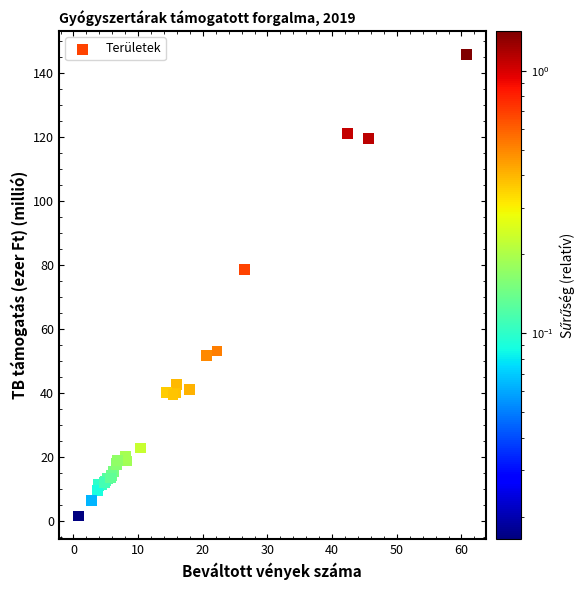

What Y value in the scatter plot is closest to 73?

78.5